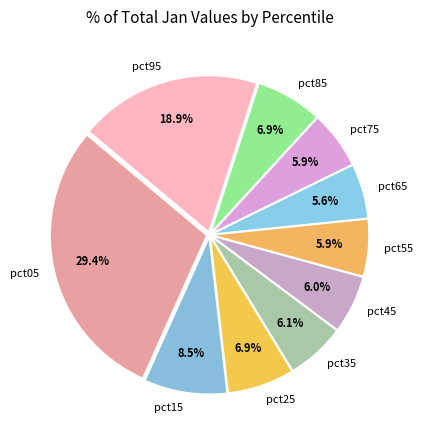

To the nearest percent, what percentage of the pie is pct35?

6%